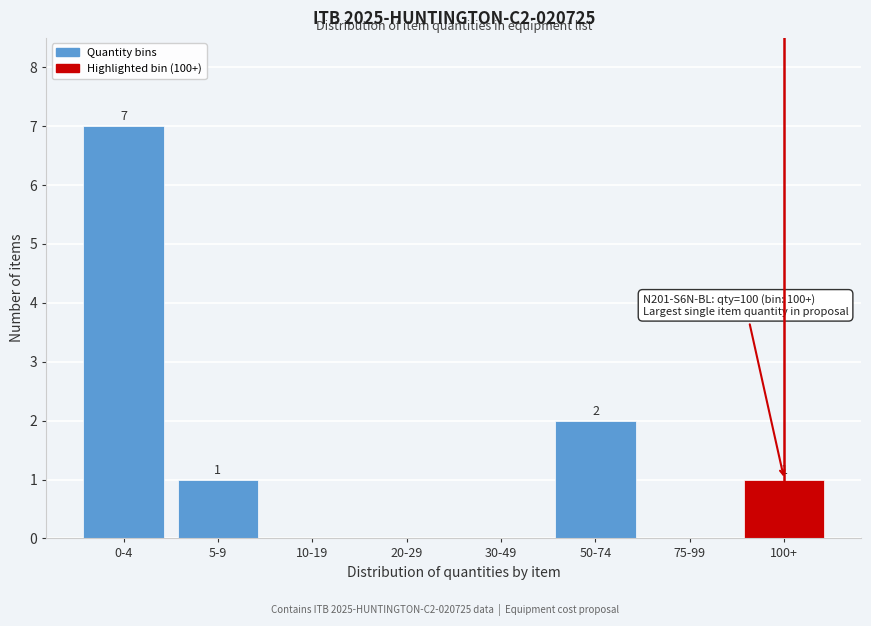

Reading left to right, extract all data points from this chart.

0-4=7	5-9=1	10-19=0	20-29=0	30-49=0	50-74=2	75-99=0	100+=1